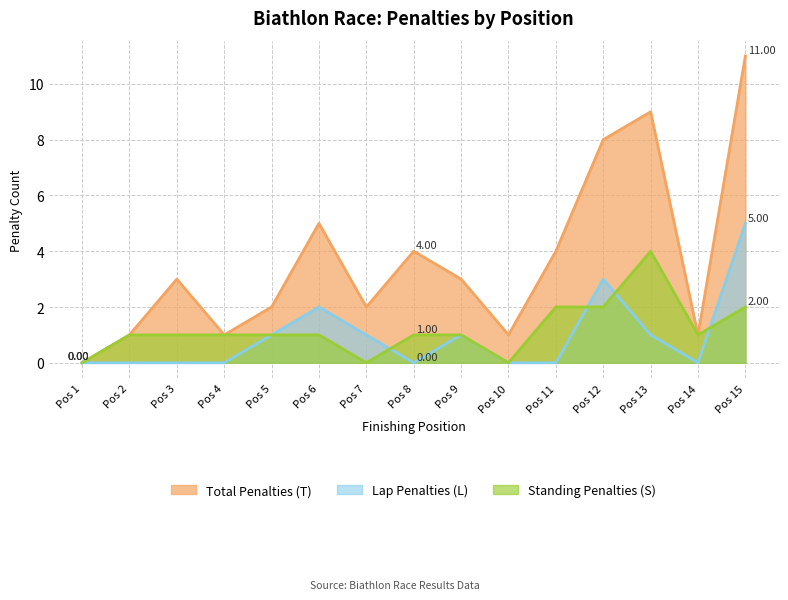

Count the Lap Penalties (L) values in the range 0 to 1.

12